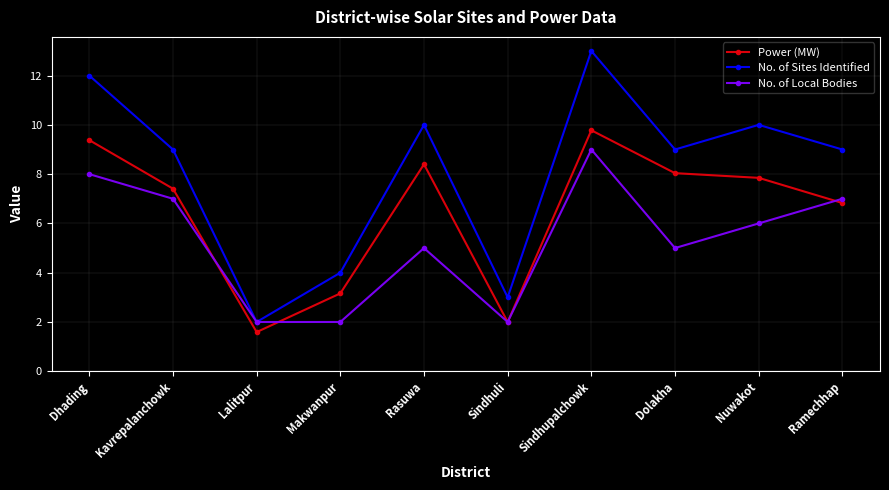

How many data points does each series have?

10